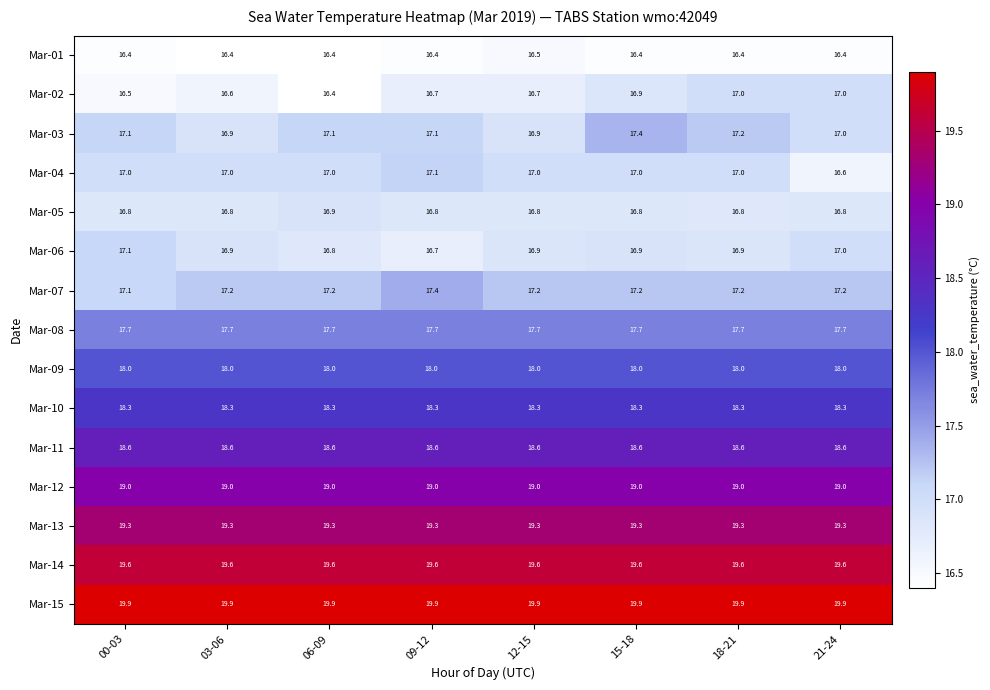

The value of Mar-03 at 18-21 is 23.0. True or false?

False